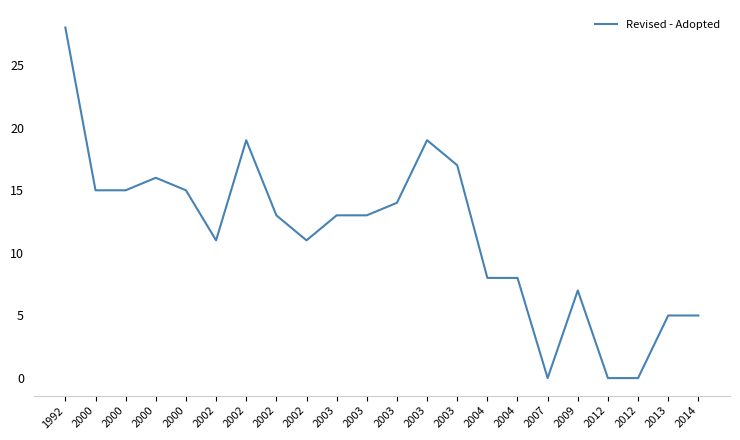

Approximately how many times larger is the value at 2004 compared to 2000?

0.5